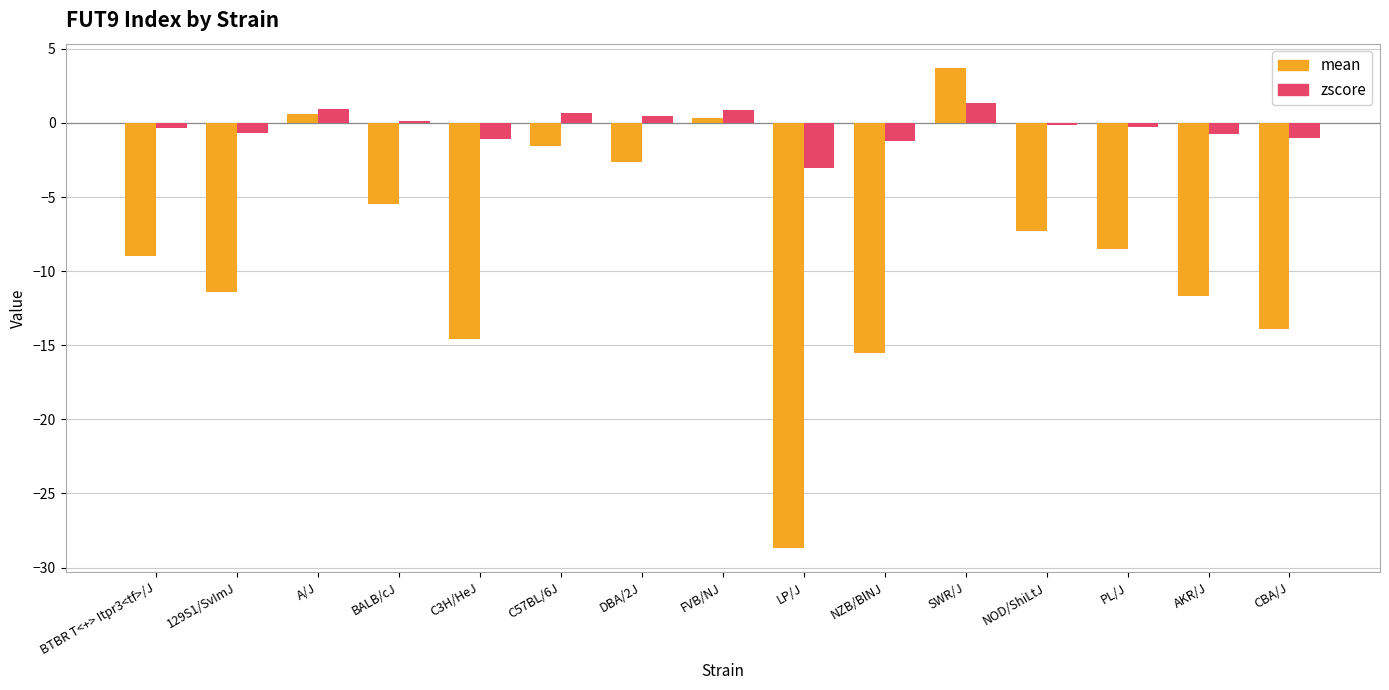

How many values in the mean series exceed -8?

7